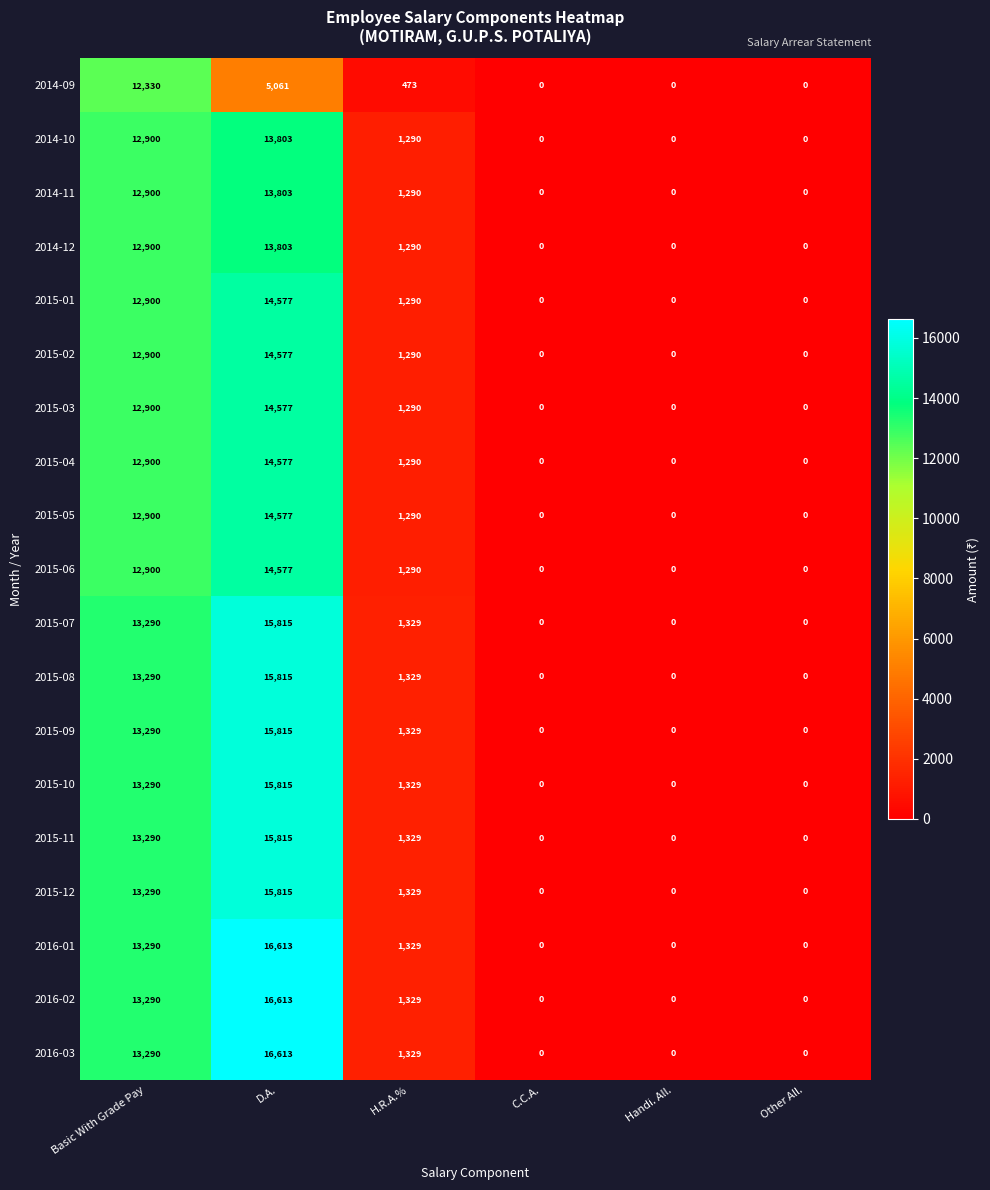

What is the difference between the maximum and second lowest values in the 2016-03 series?

16613